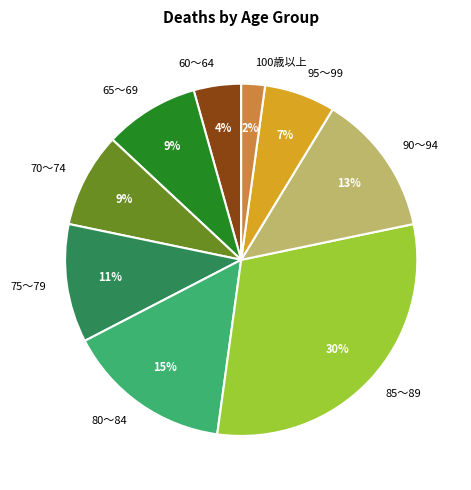

To the nearest percent, what percentage of the pie is 100歳以上?

2%